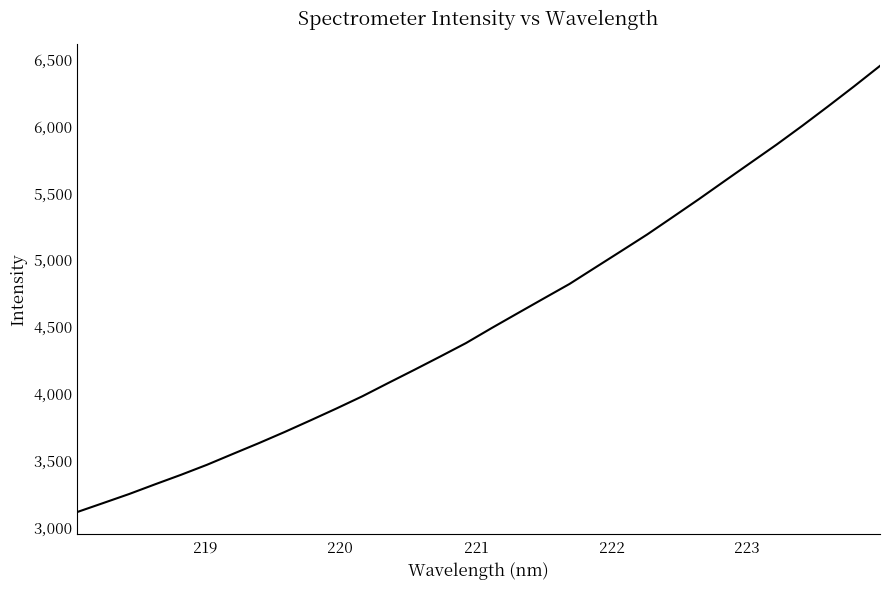

What is the difference between the maximum and minimum values?

3338.9